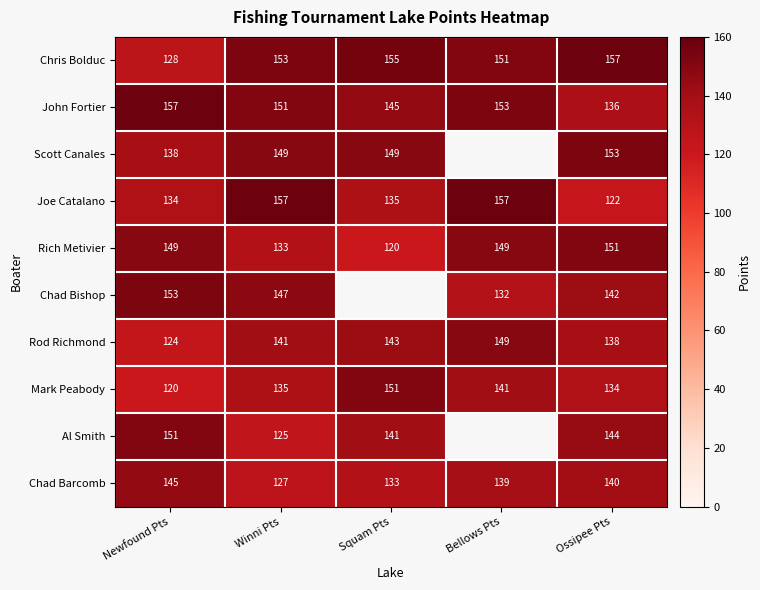

What is the sum of all Mark Peabody values?

681.0